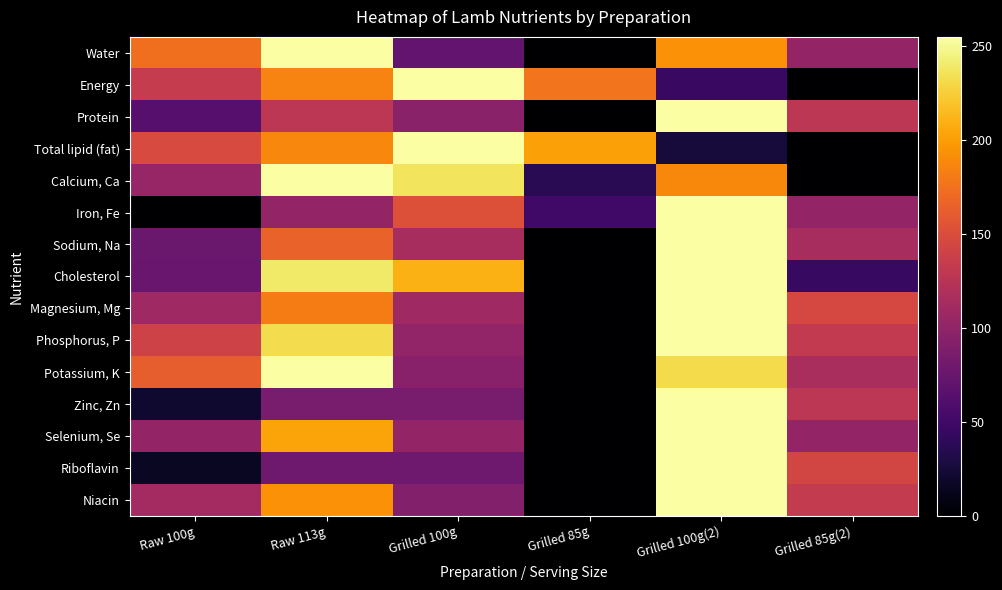

How many series are shown in this chart?

15